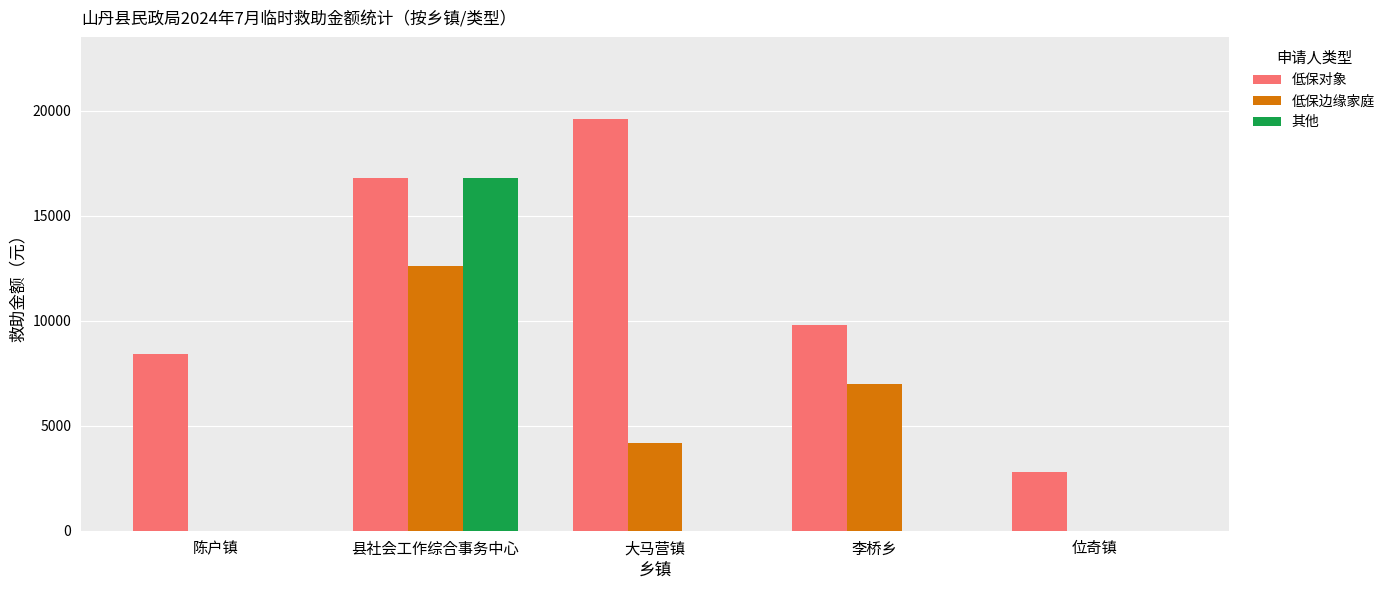

At which category is the sum across all series the highest?

县社会工作综合事务中心